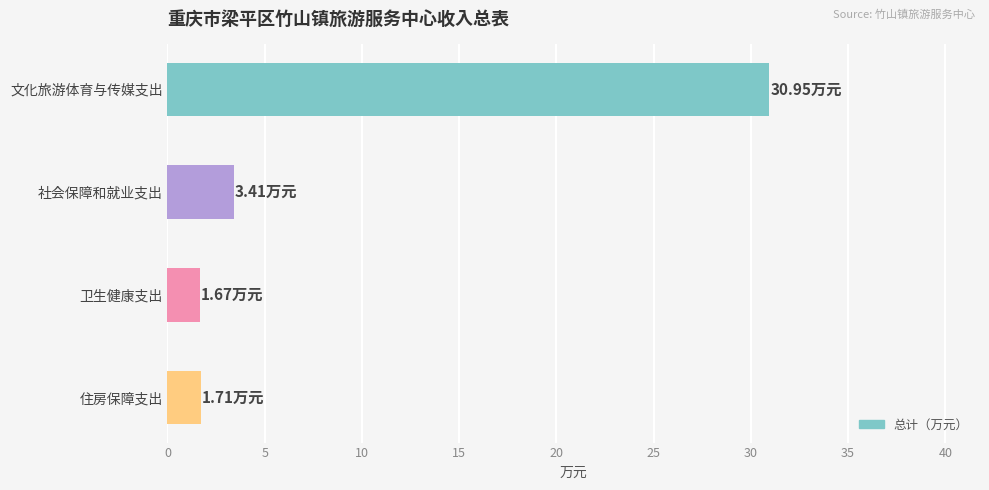

How many series are shown in this chart?

1